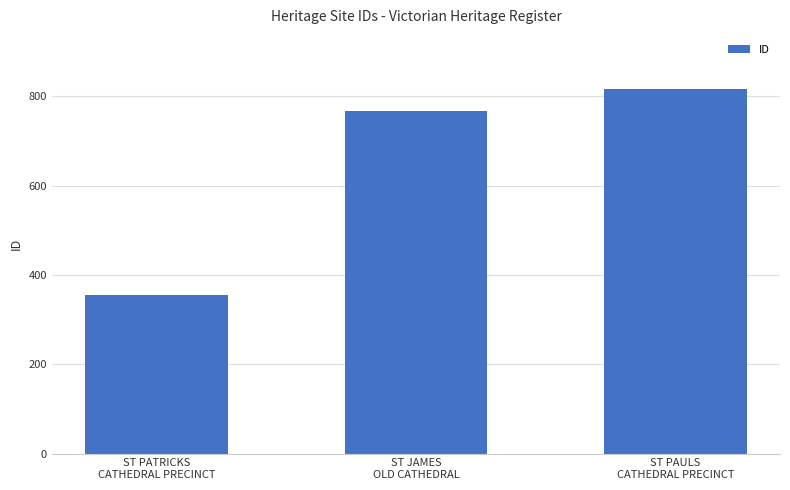

What is the average value?

646